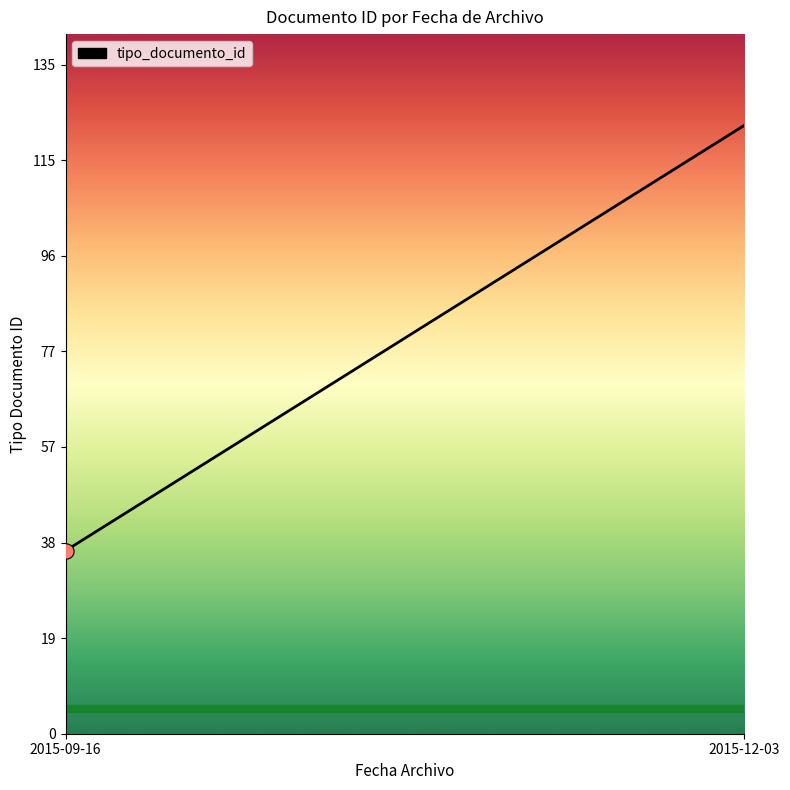

Between 2015-09-16 and 2015-12-03, which is larger?

2015-12-03